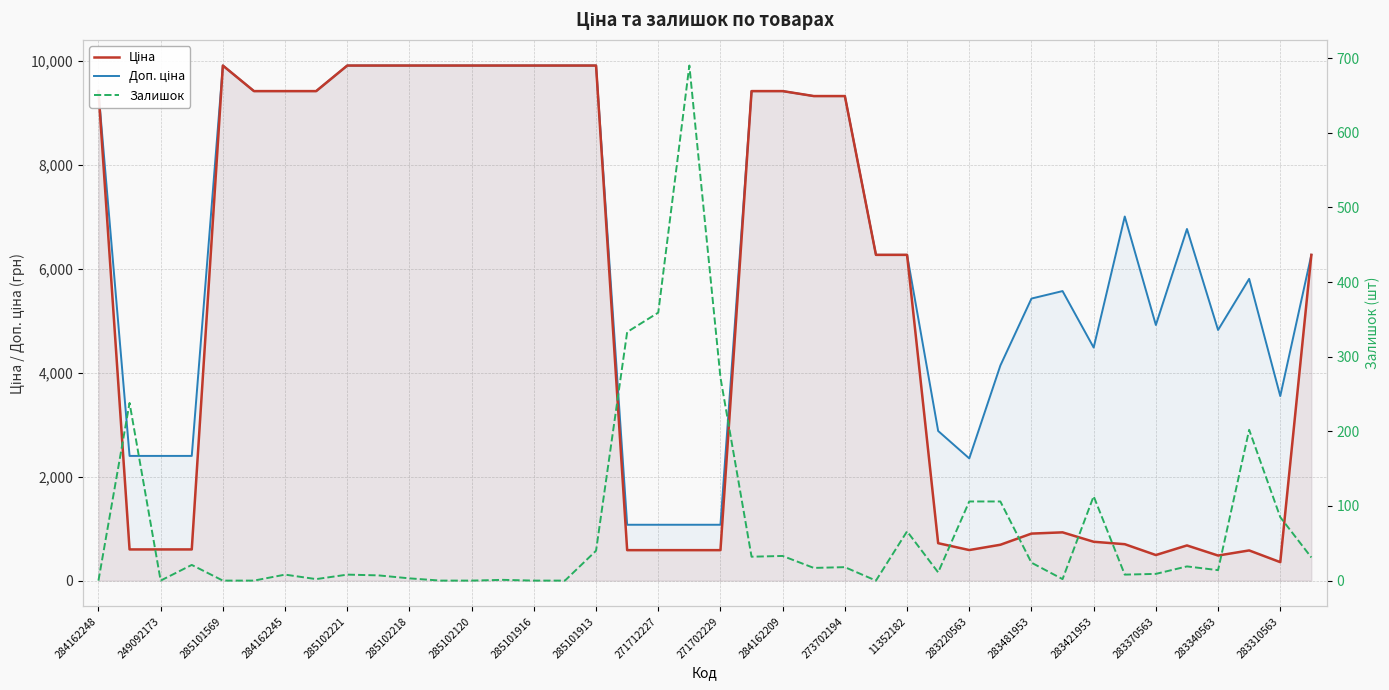

What is the difference between the second highest and second lowest values in the Ціна series?

9426.4